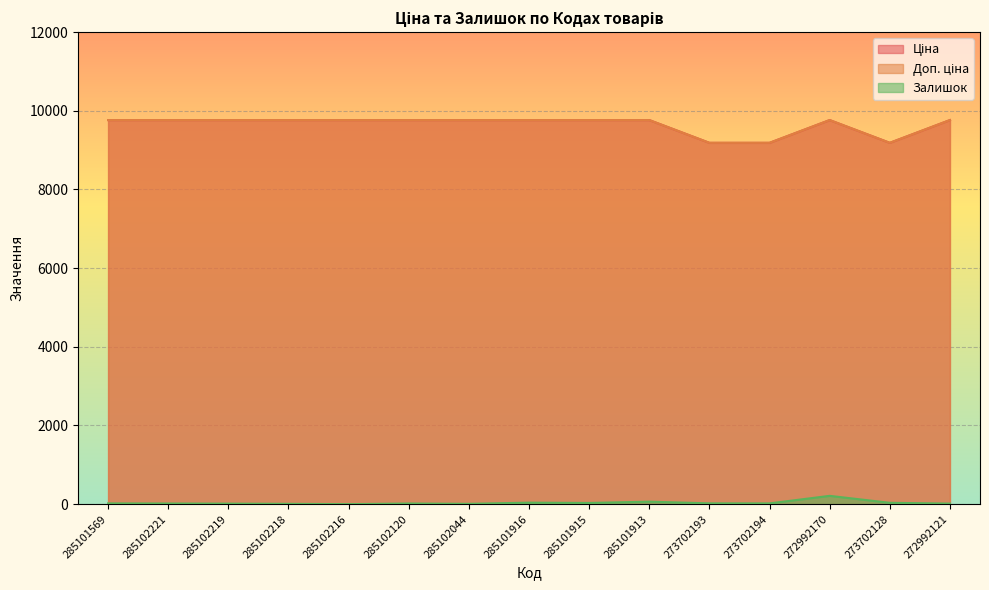

What position from the left is 285102120?

6